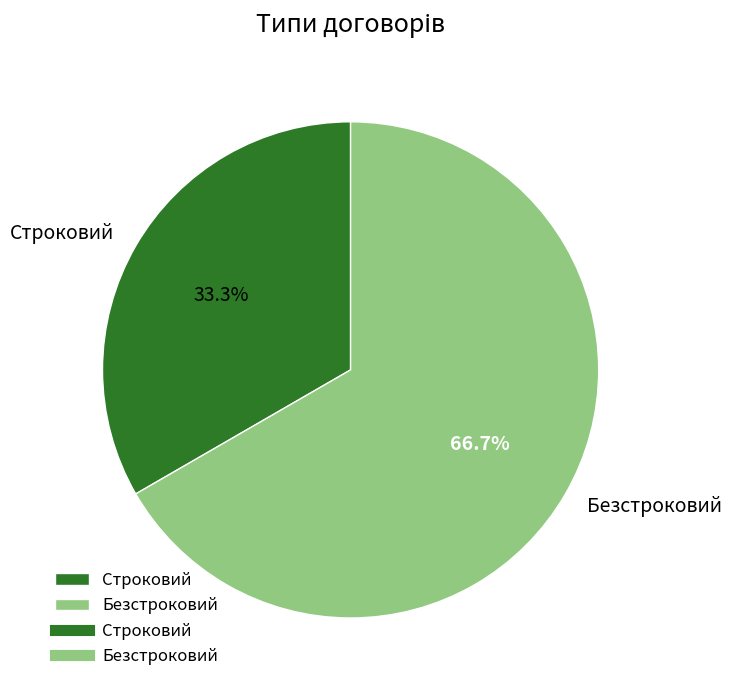

Do Строковий and Безстроковий together represent more than half of the pie?

Yes